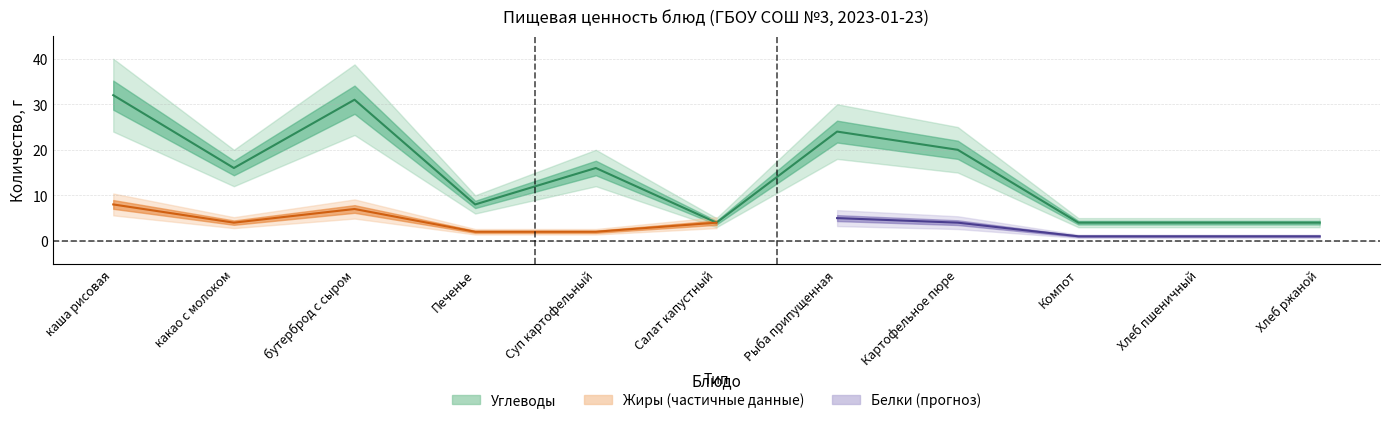

At how many categories does at least one series exceed 17?

4